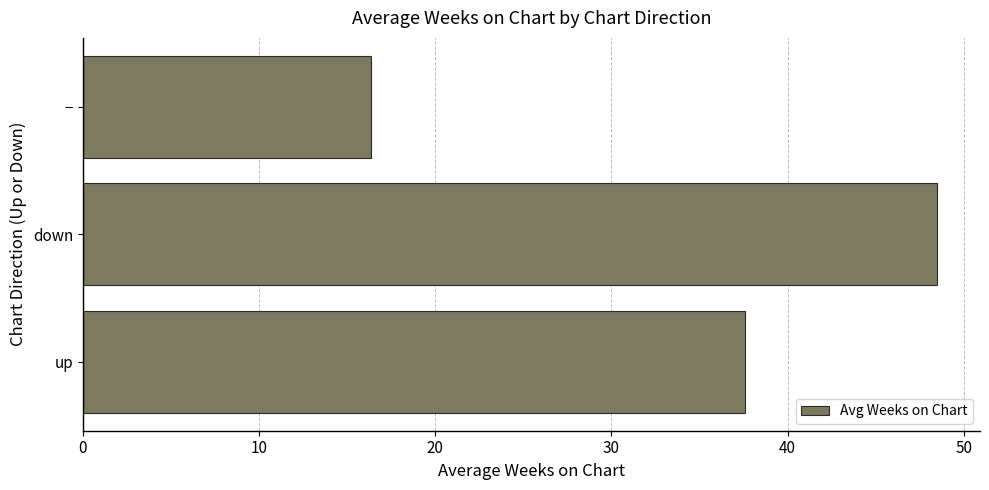

Read the value at −.

16.4